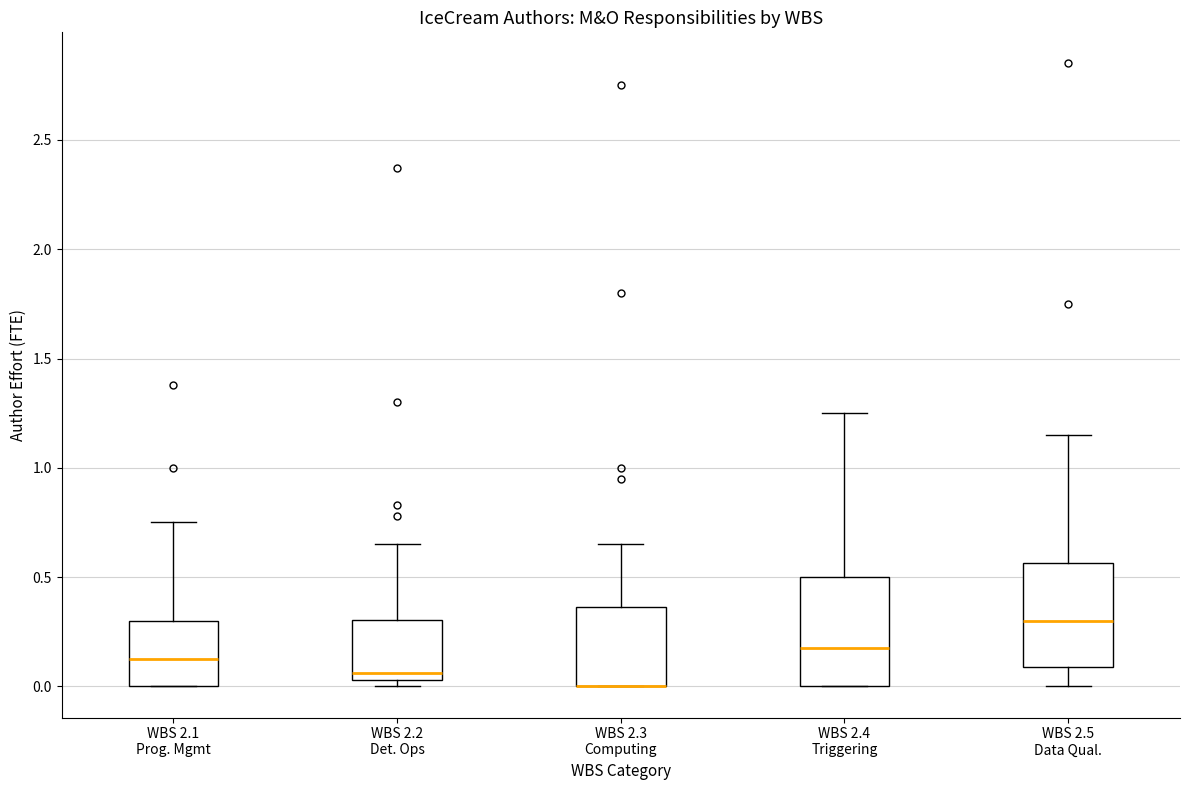

Where does the upper whisker of the box for WBS 2.4 Triggering end on the y-axis? The values are not printed on the chart, so give them approximately, as read against the axis.

1.25